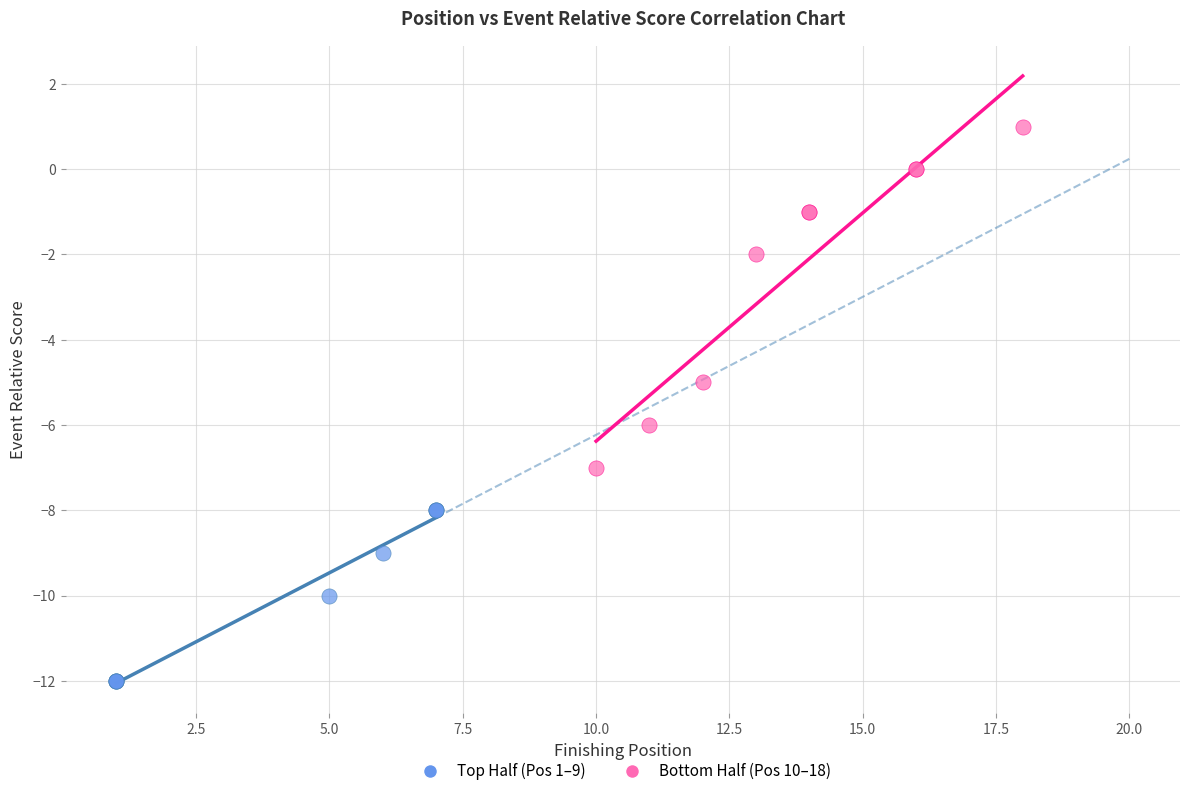

Which series reaches the minimum Y coordinate?

Top Half (Pos 1–9)